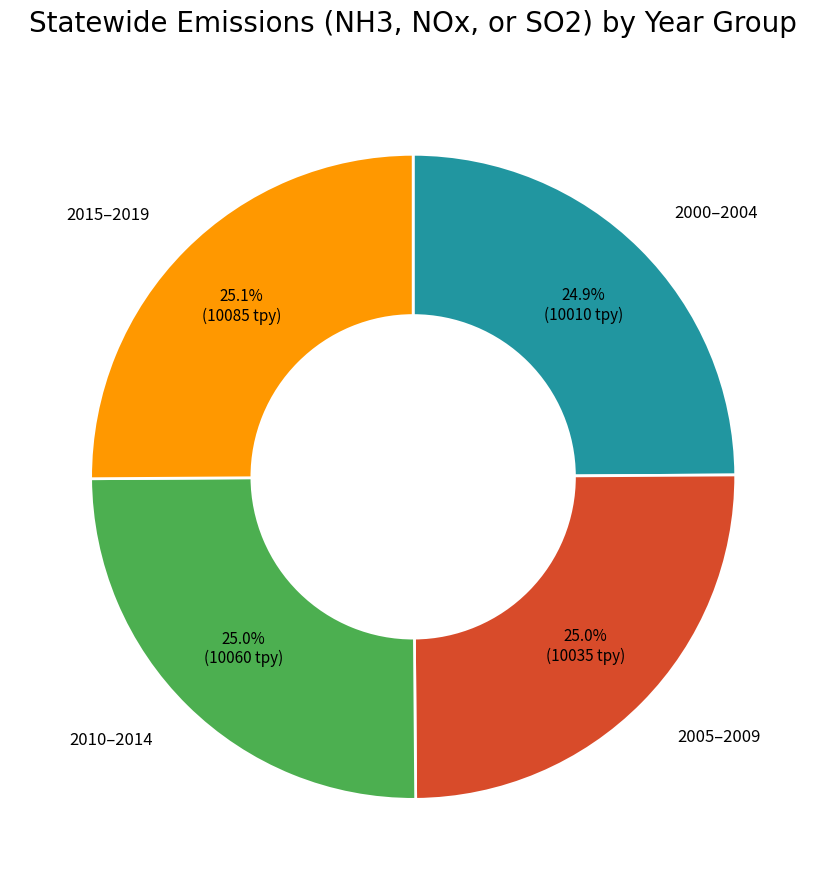

How much of the chart is everything except 2010–2014?

75.0%